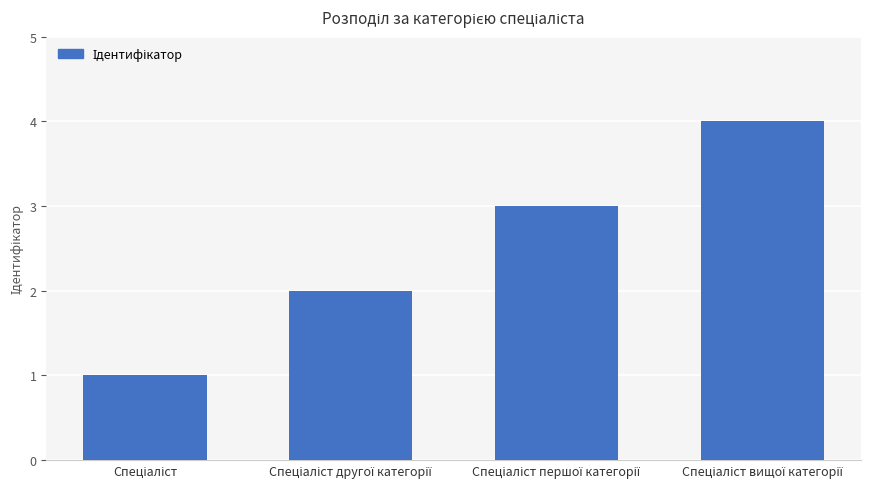

What is the difference between the maximum and minimum values?

3